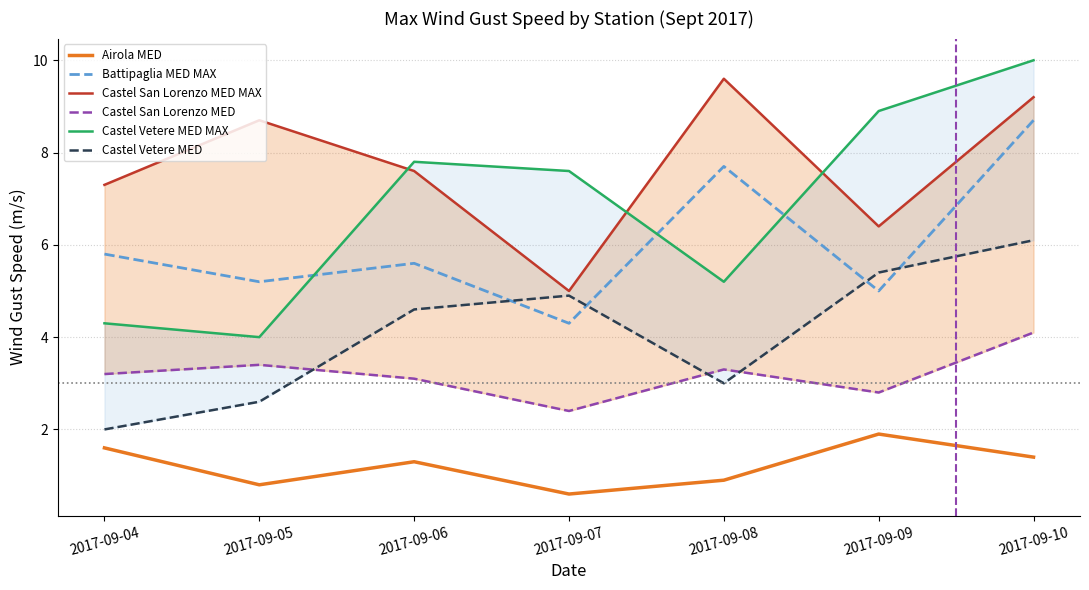

The Castel San Lorenzo MED series shows 1.0 at 2017-09-05. True or false?

False